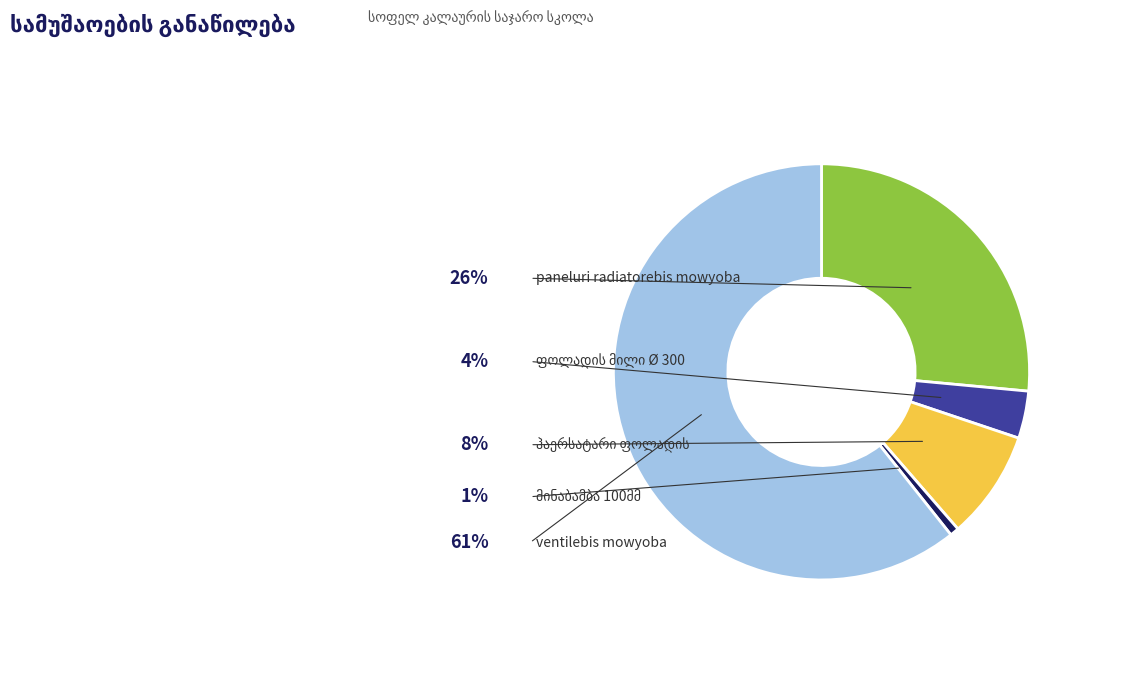

Is it true that ფოლადის მილი Ø 300 is 15% of the pie?

False